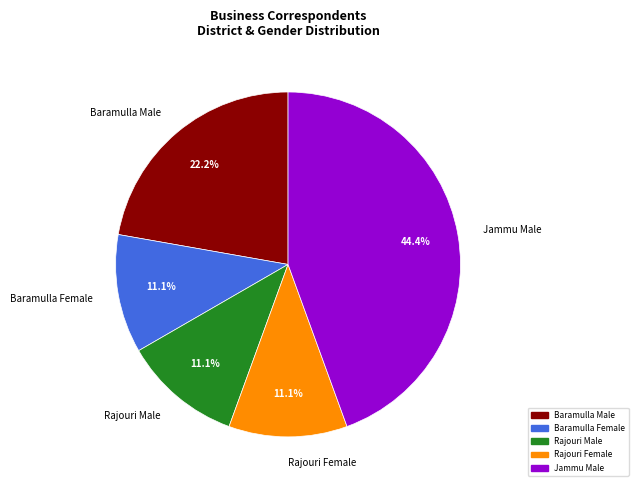

What percentage is NOT represented by Baramulla Male?

77.8%